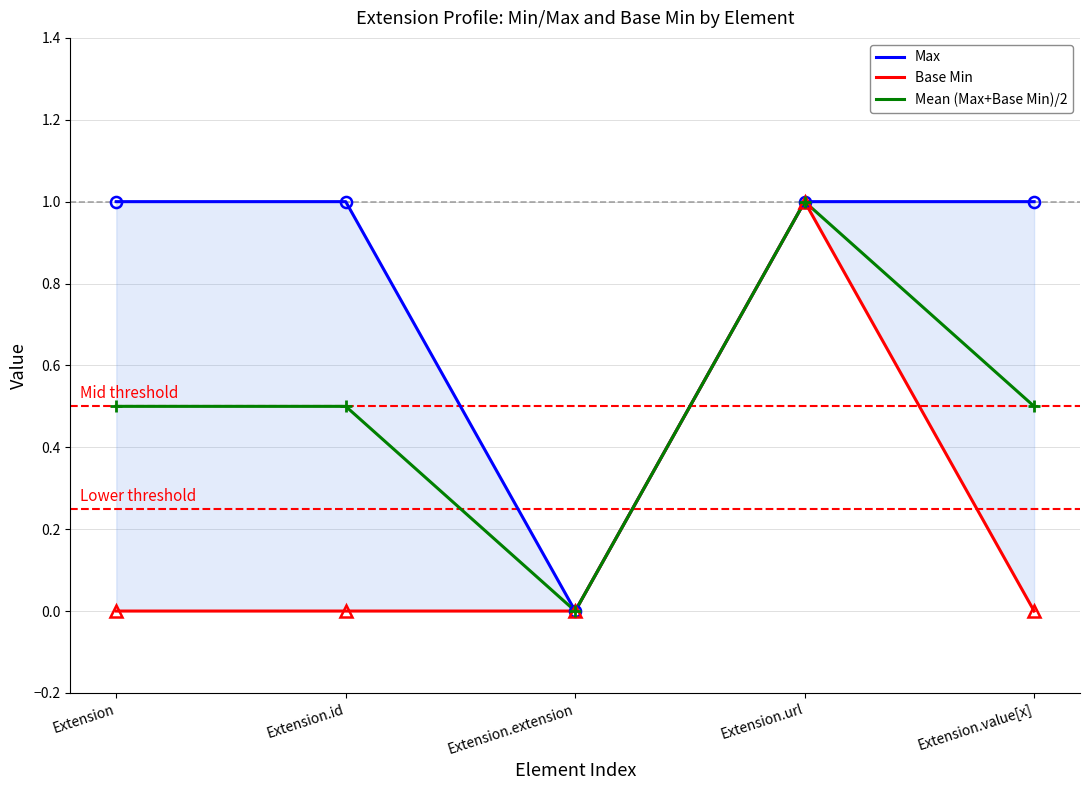

At which label is Max closest to 0?

Extension.extension